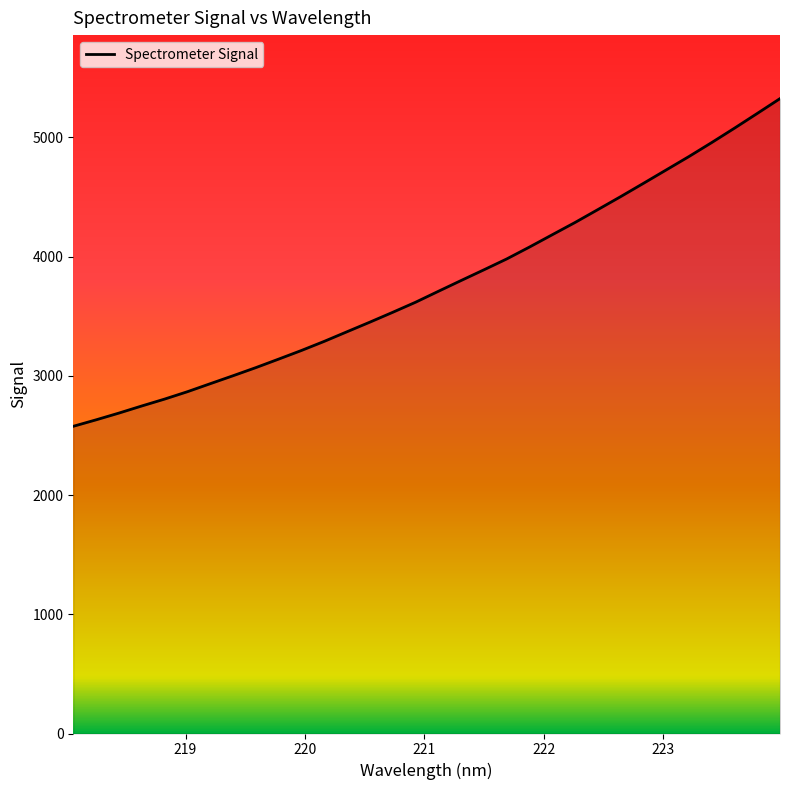

What is the minimum value shown in the chart?

2576.2